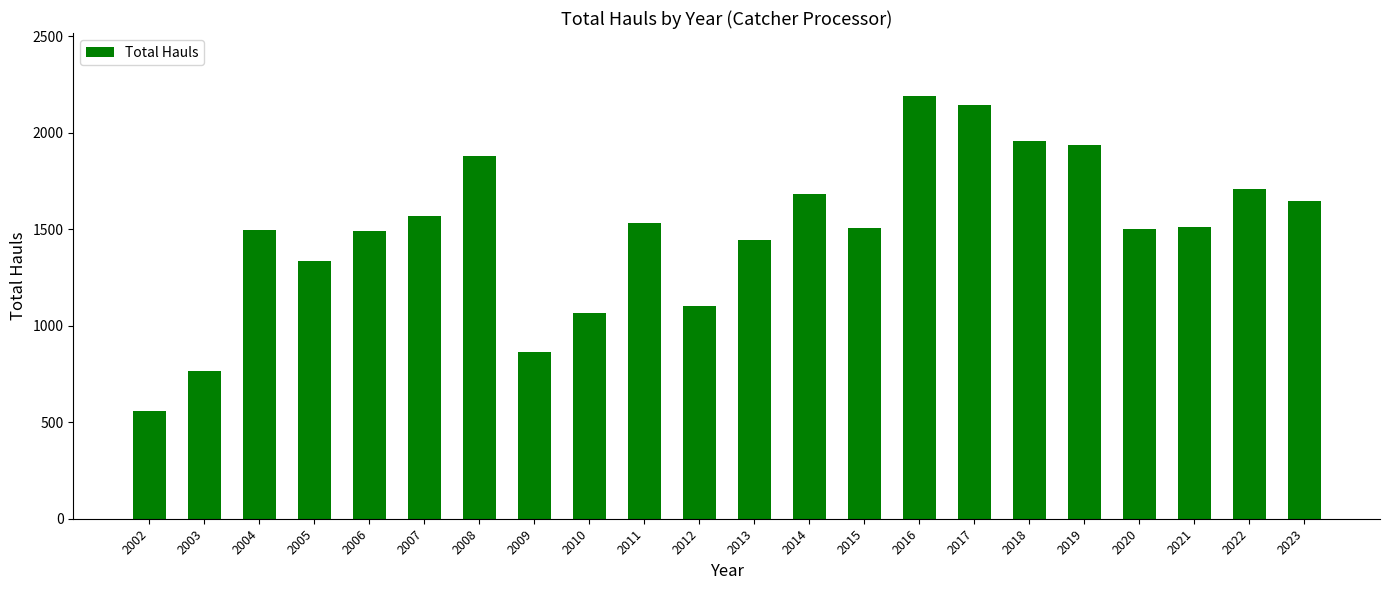

What is the difference between the maximum and minimum values?

1632